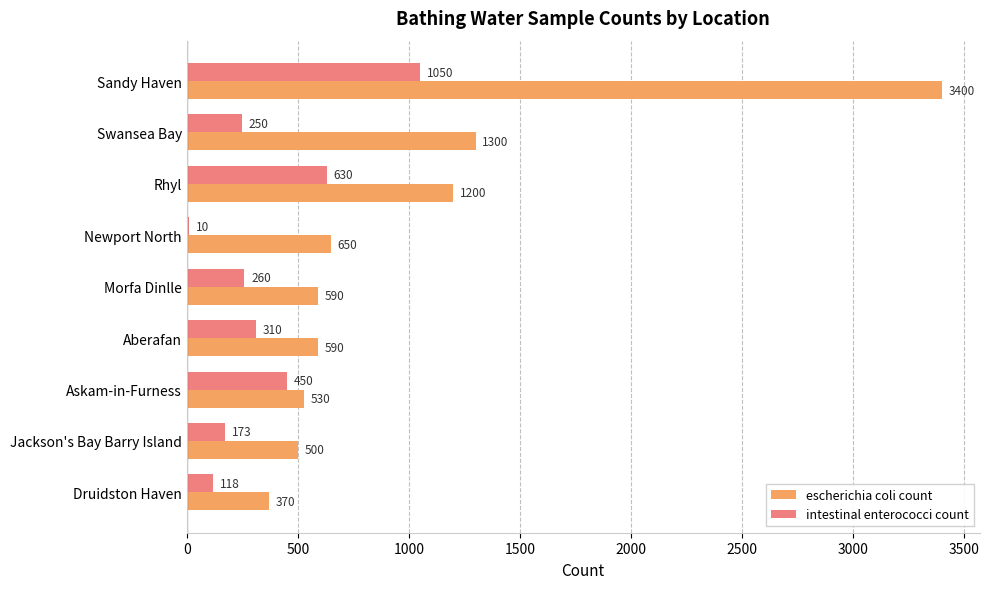

What is the maximum value for escherichia coli count?

3400